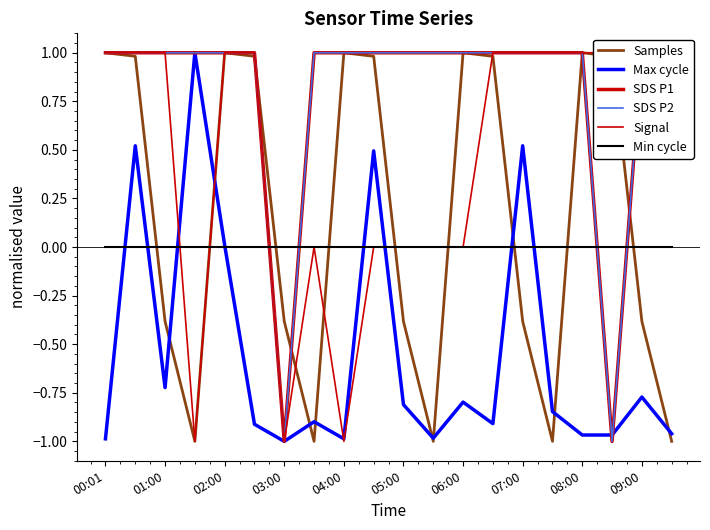

What is the difference between the highest and lowest values at 13?

1.9